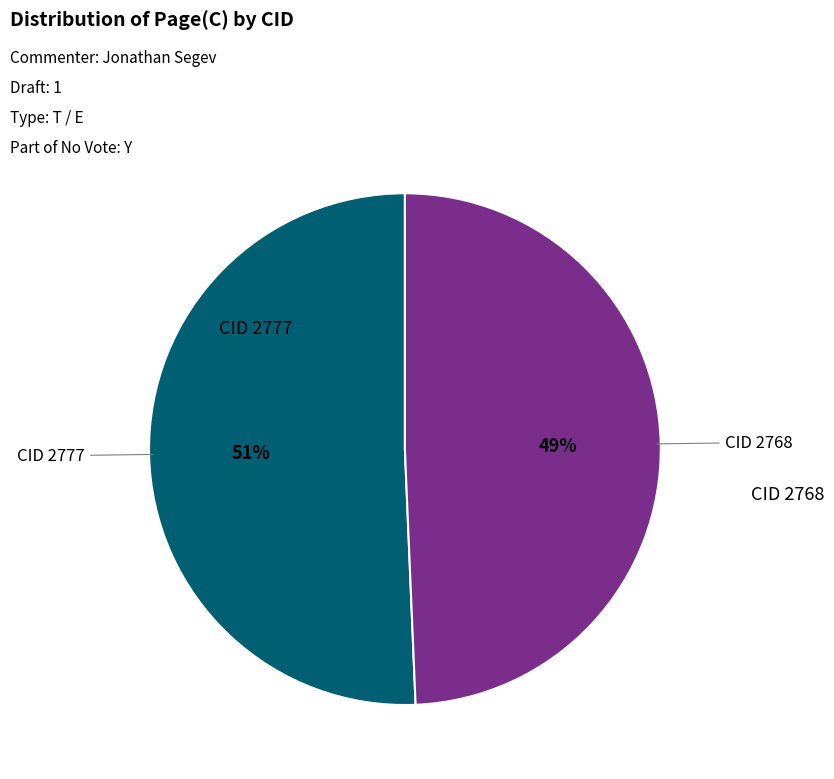

Does any single category account for the majority?

Yes